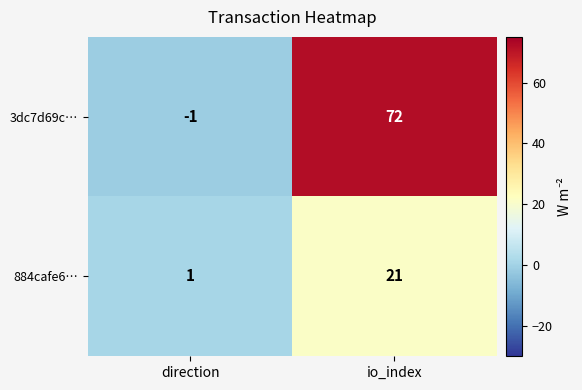

List the series in order of their peak value, lowest first.

884cafe6…, 3dc7d69c…